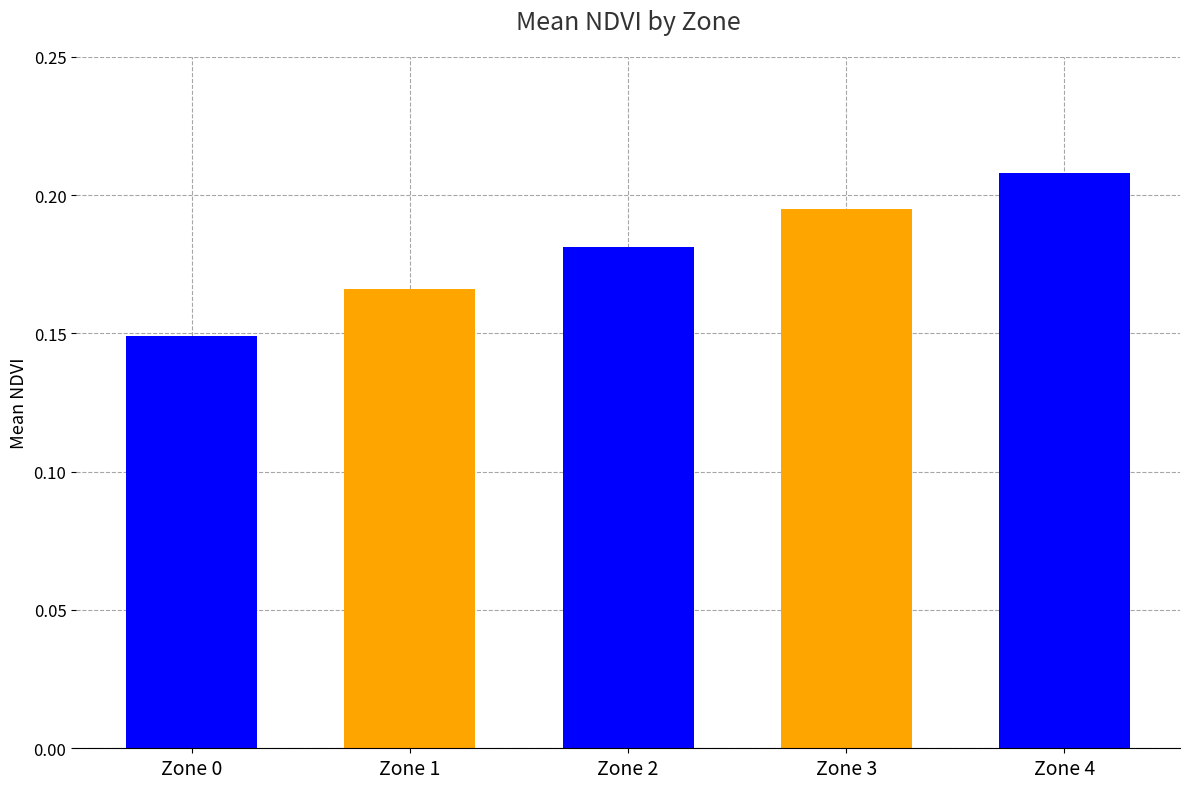

At which category does the chart reach its peak across all series?

Zone 4